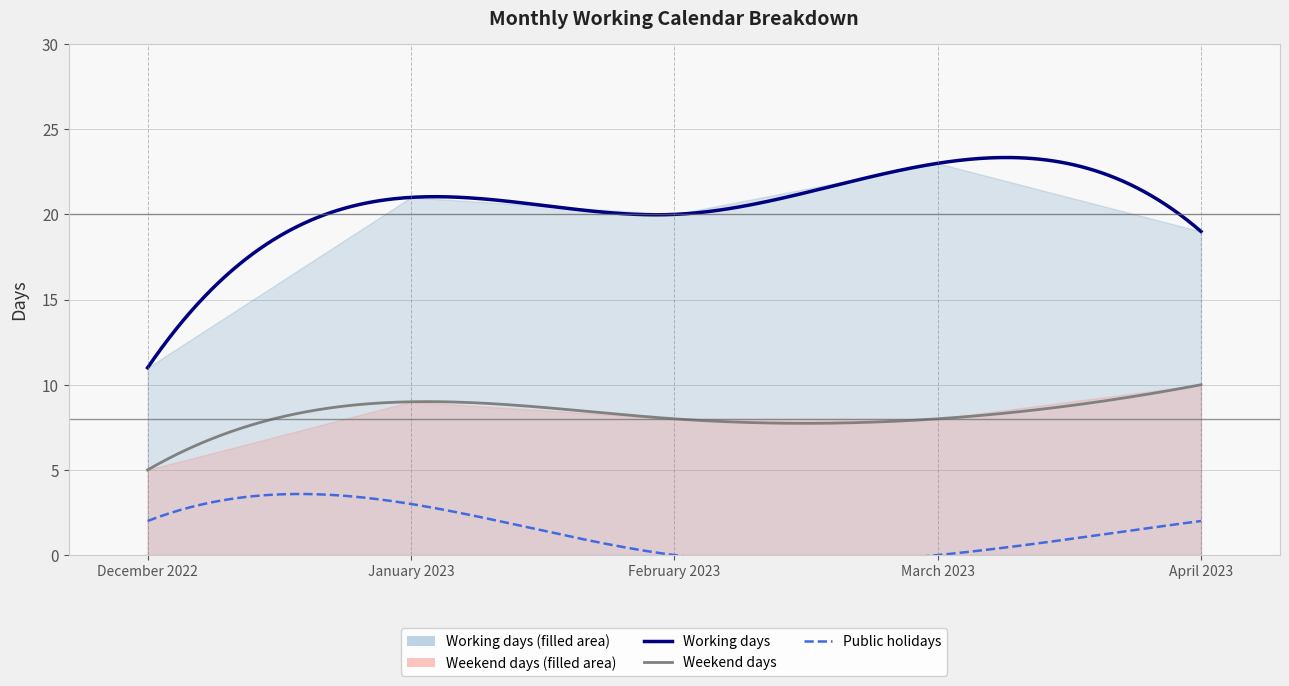

Which series has the largest total across all categories?

Working days